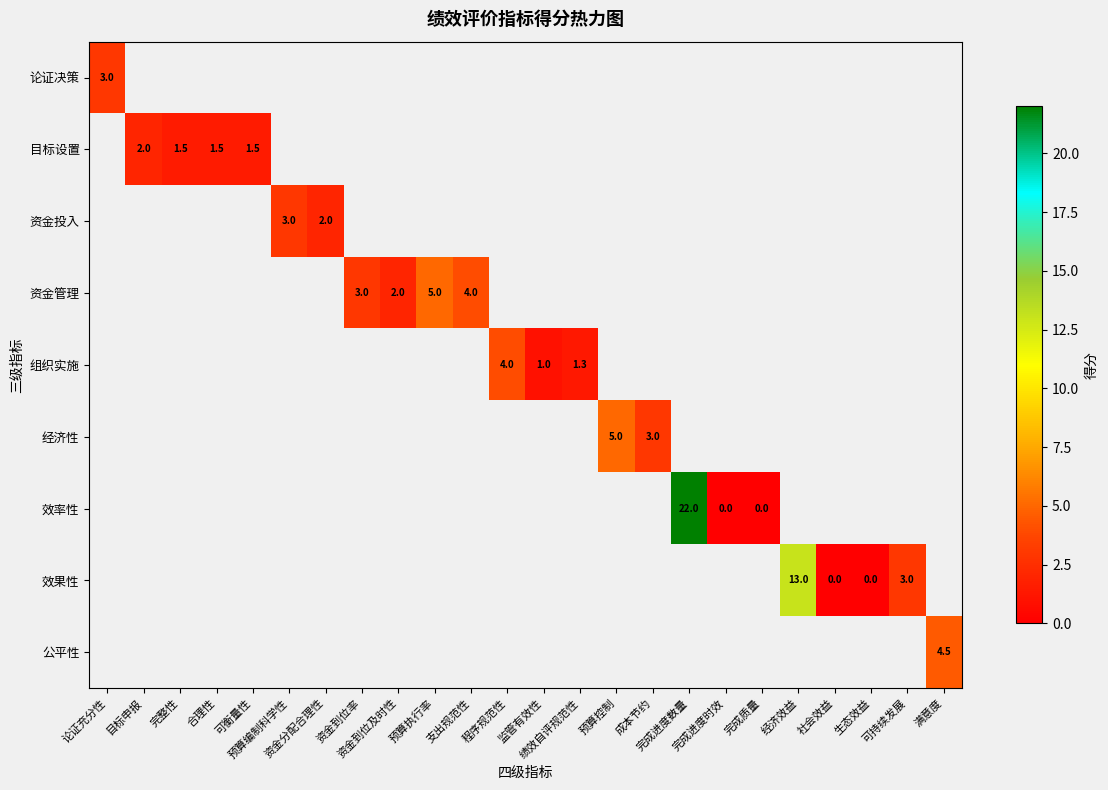

How many data points does each series have?

24